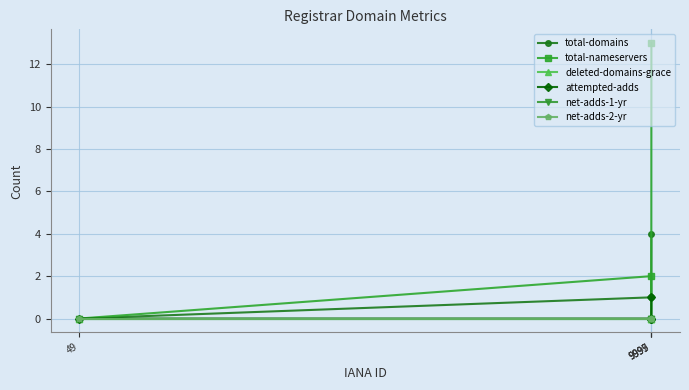

What is the highest value of the total-domains series?

4